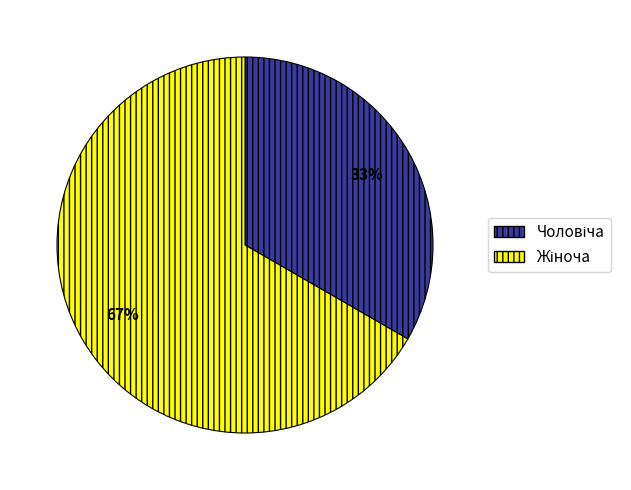

To the nearest percent, what is the average slice percentage?

50%